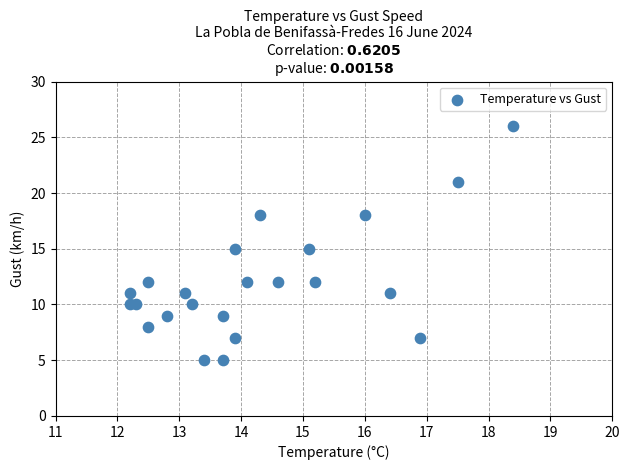

What is the range of Y values (max minus min)?

21